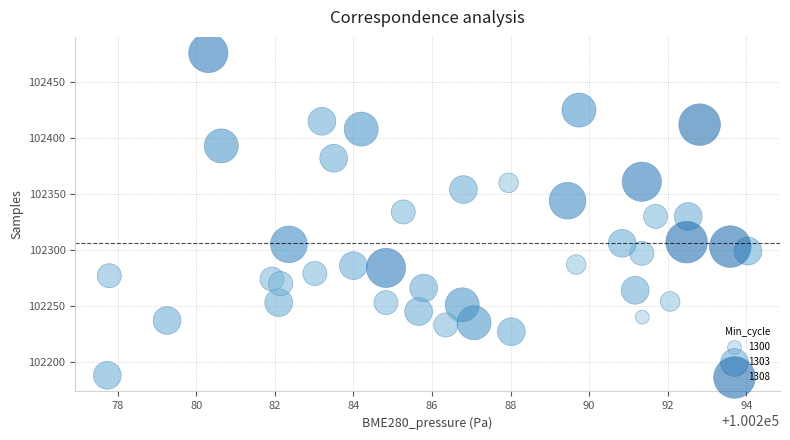

What is the range of Y values (max minus min)?

288